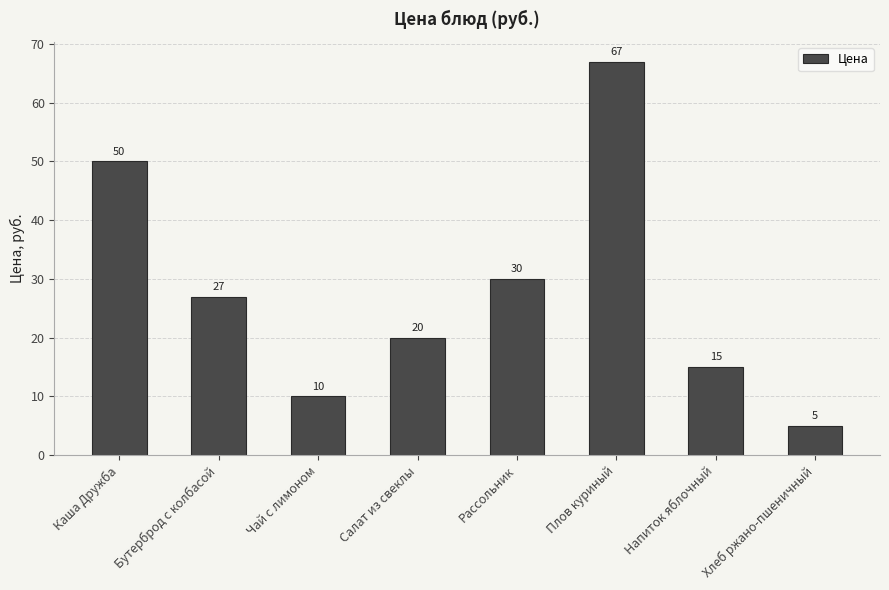

Reading left to right, list all the values displayed in this chart.

50	27	10	20	30	67	15	5